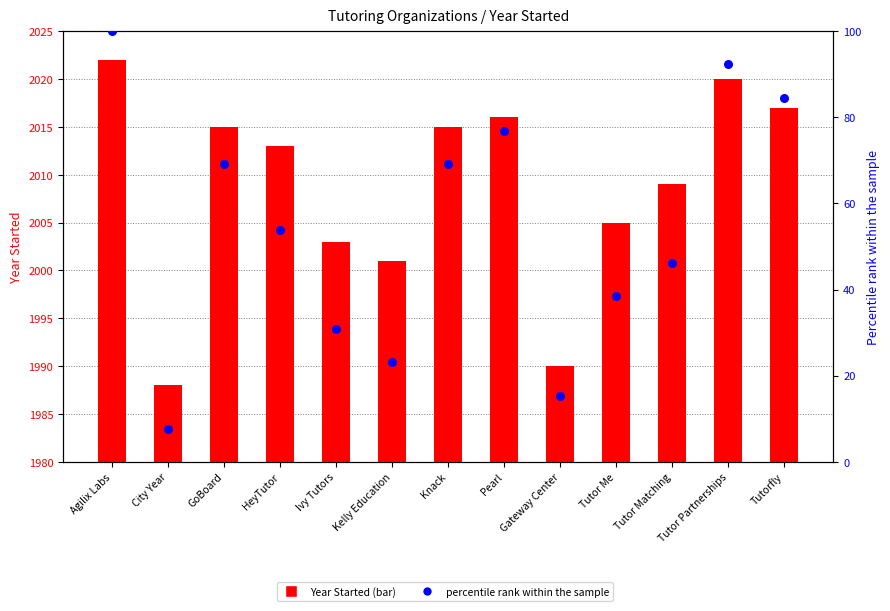

At how many categories does at least one series exceed 1828?

13